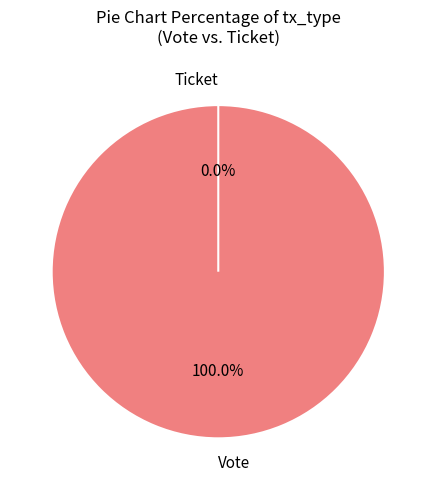

How many segments does this pie chart have?

2